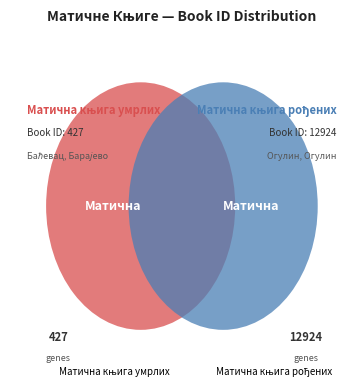

Which slice represents more than half of the pie?

Матична књига рођених